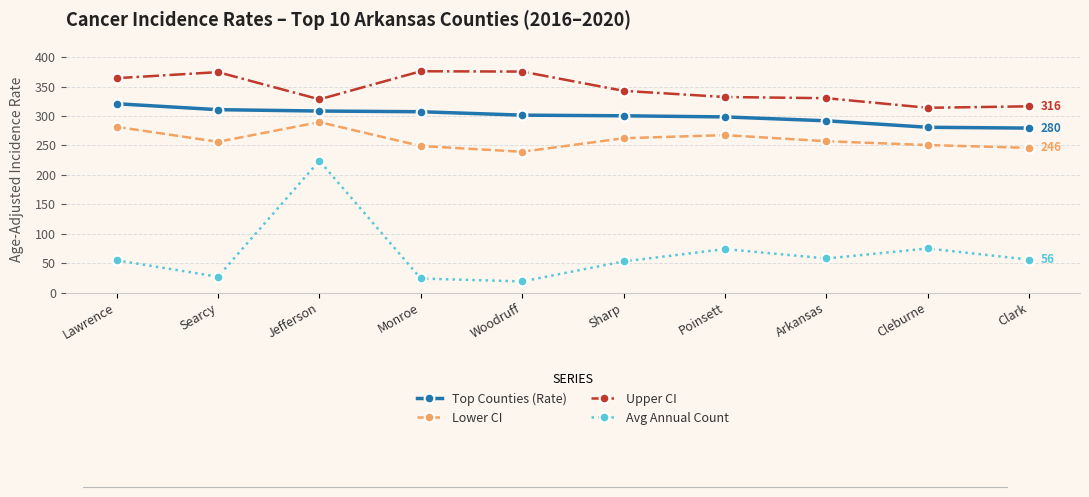

Is this an area chart (filled region under the line)?

No